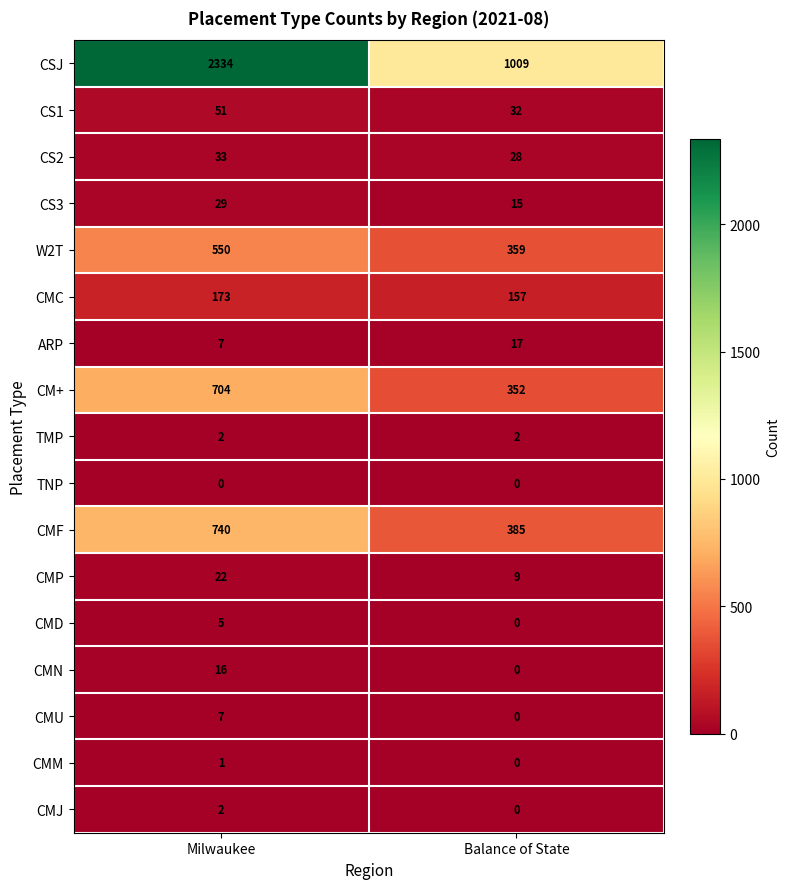

Which series changed the most between Milwaukee and Balance of State?

CSJ